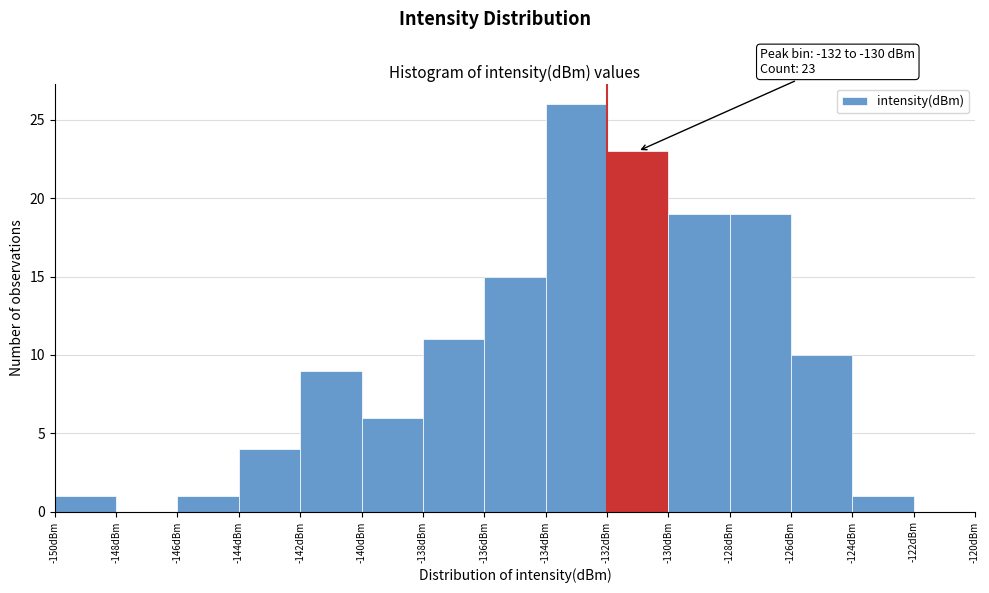

Over which range of the x-axis is the bar tallest?

-134 to -132